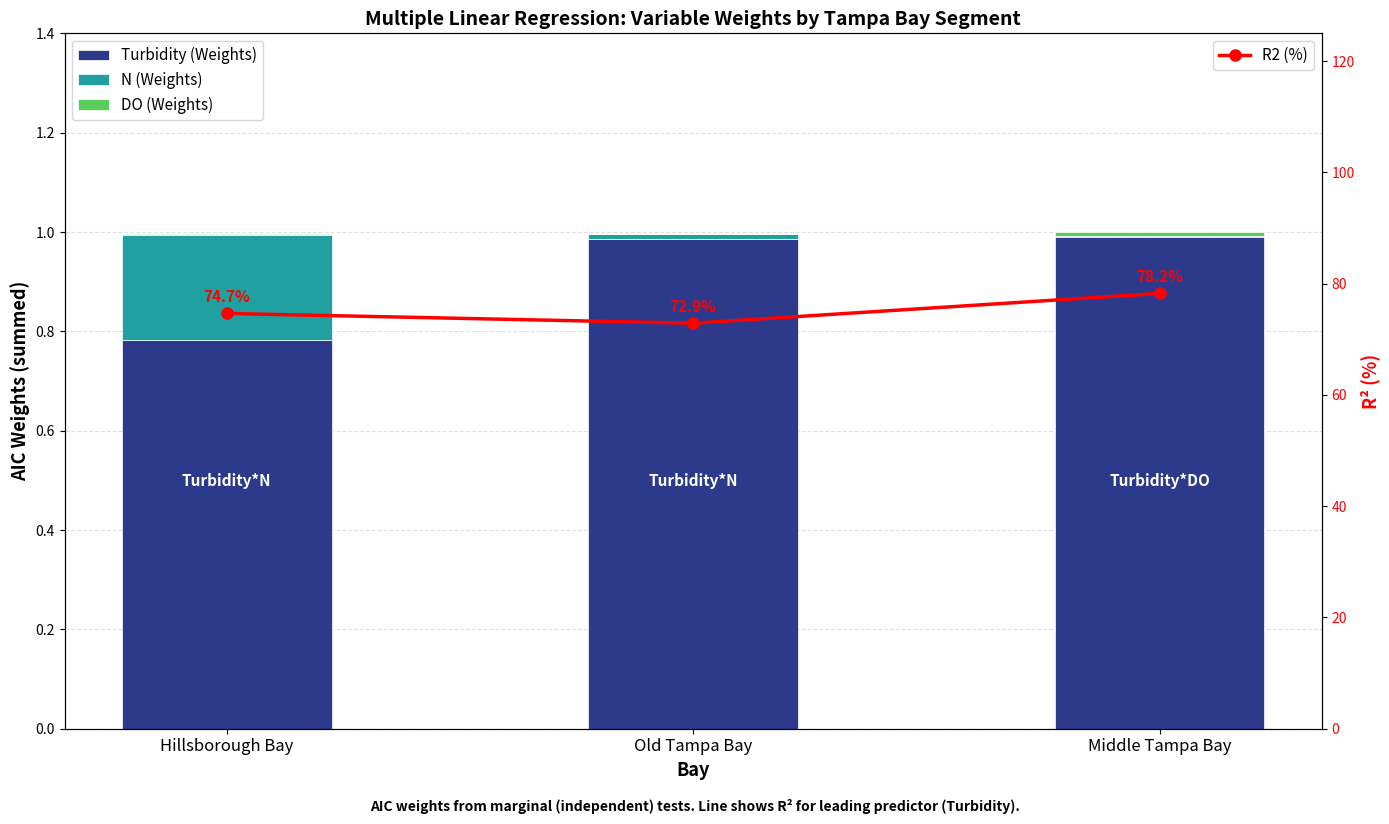

At how many categories does at least one series exceed 64?

3